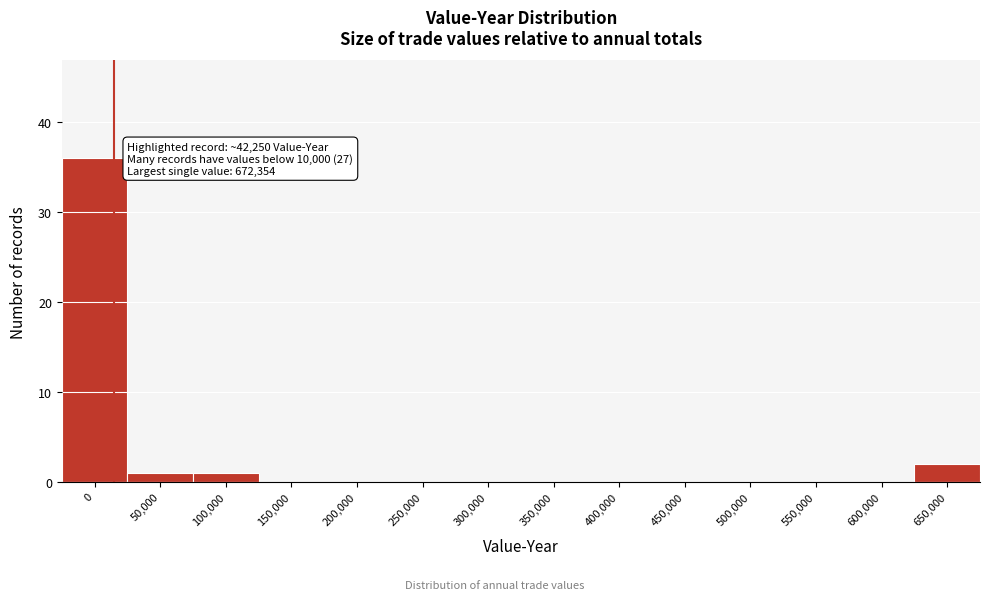

Reading right to left, what are all the values shown in this chart?

650,000=2	600,000=0	550,000=0	500,000=0	450,000=0	400,000=0	350,000=0	300,000=0	250,000=0	200,000=0	150,000=0	100,000=1	50,000=1	0=36